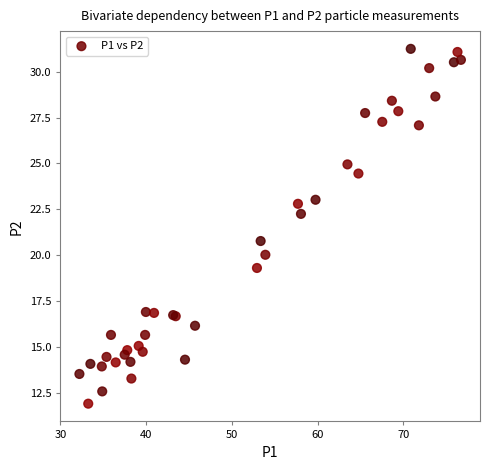

What Y value in the scatter plot is closest to 21?

20.8